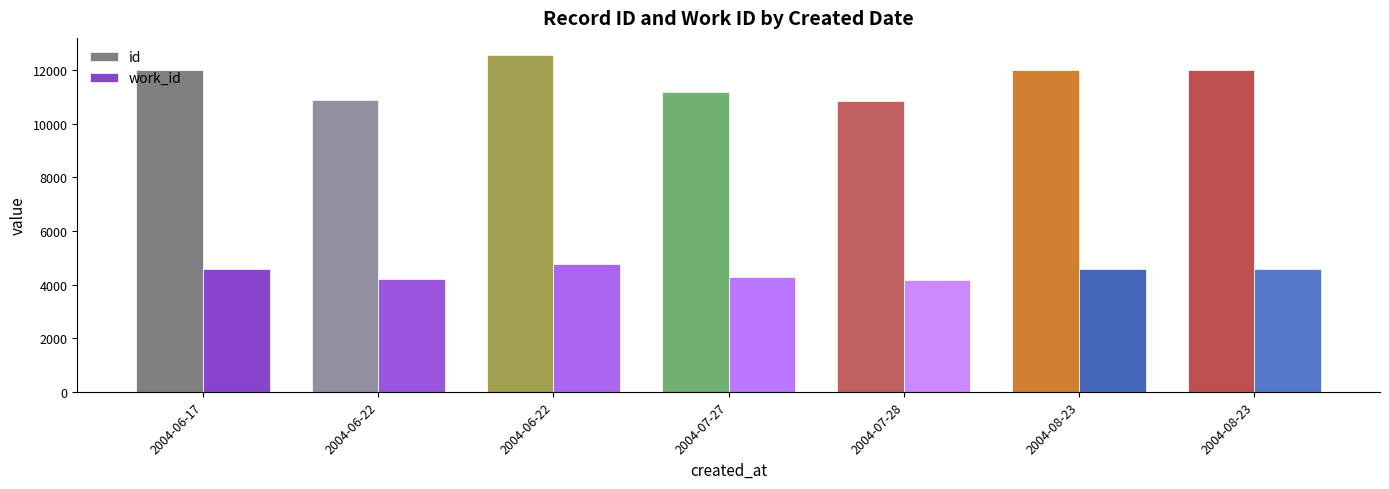

How many data points does each series have?

7